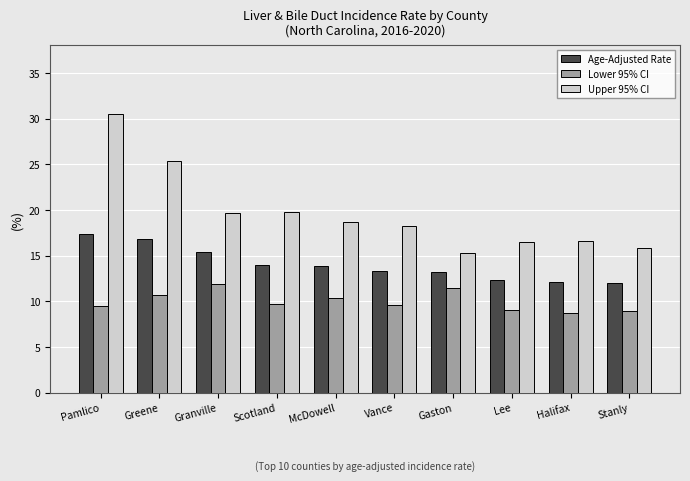

What is the total value across all series at McDowell?

42.9